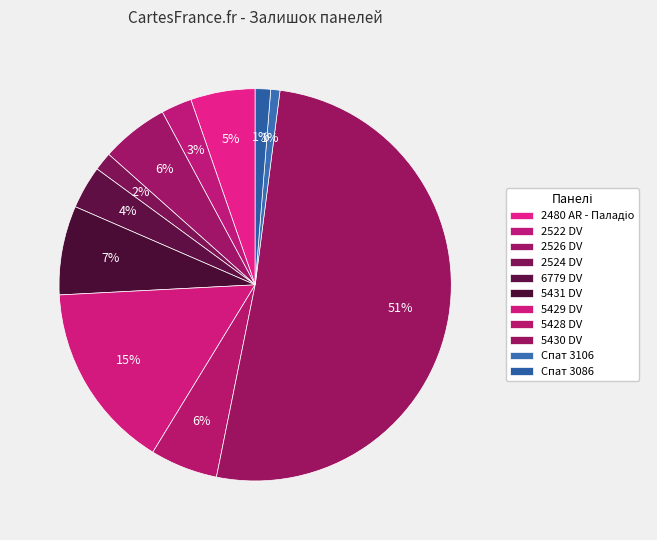

To the nearest percent, what percentage of the pie is Спат 3106?

1%